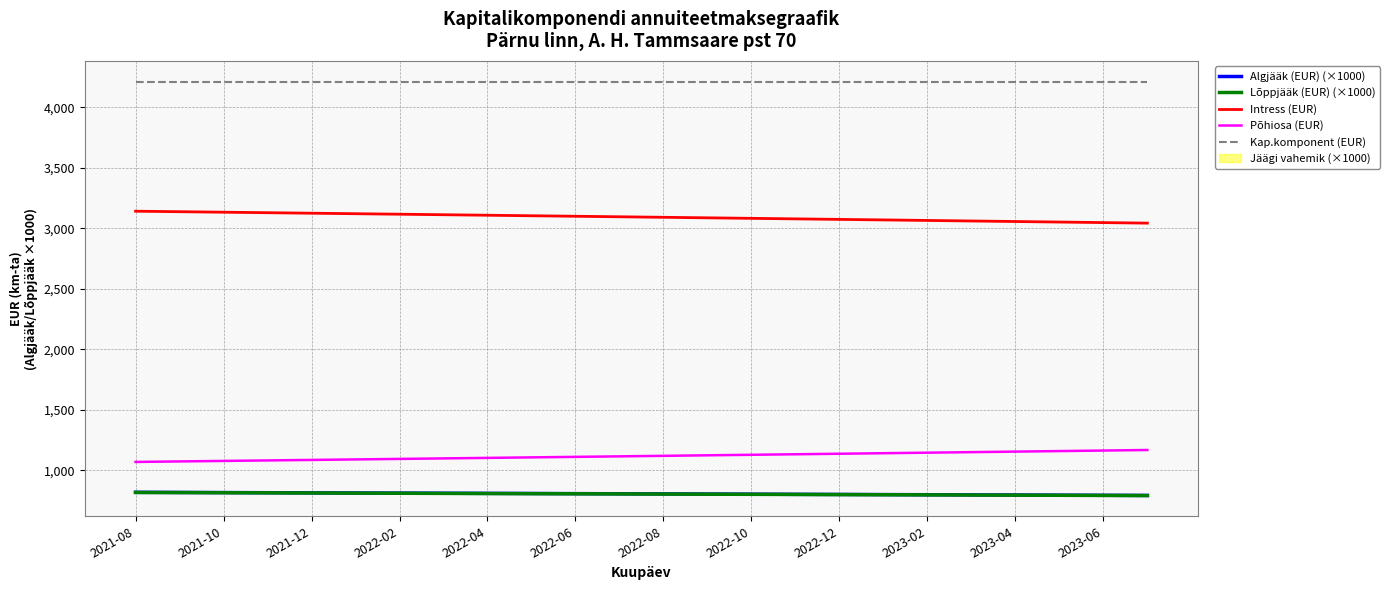

What is the highest value of the Kap.komponent (EUR) series?

4211.4